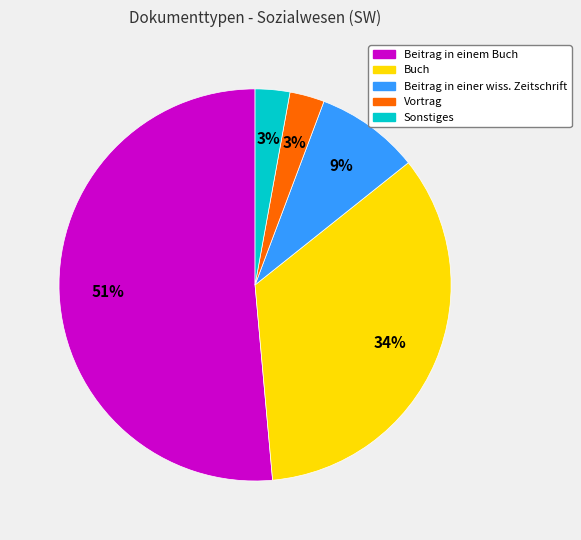

Is there any slice that represents more than half of the pie?

Yes